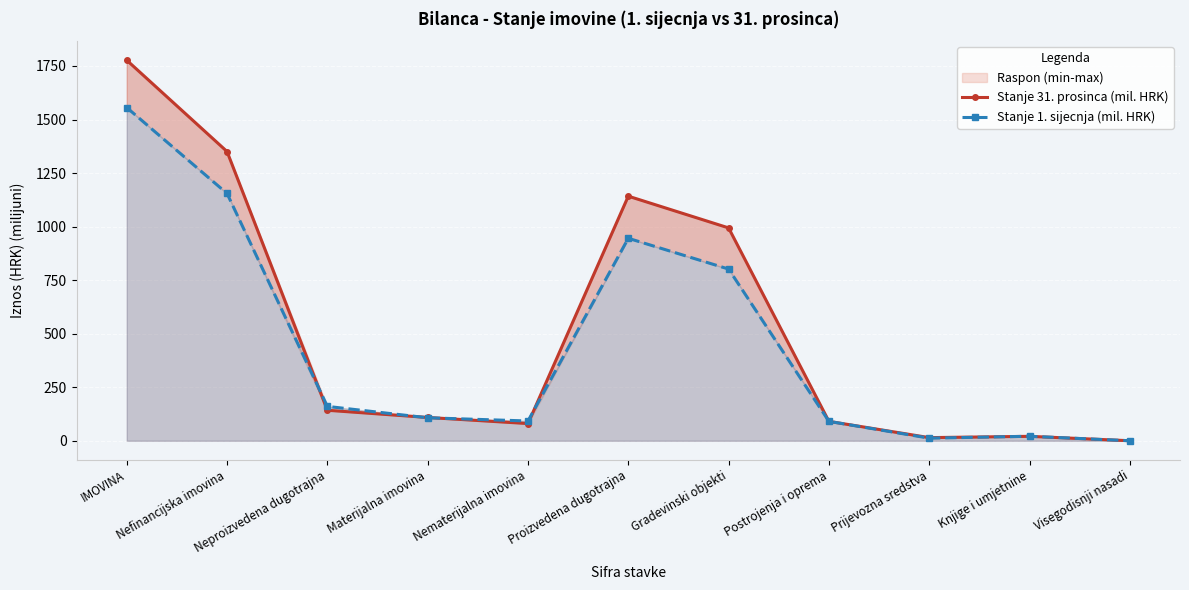

Is it true that Stanje 31. prosinca (mil. HRK) equals 391.1 at Proizvedena dugotrajna?

False